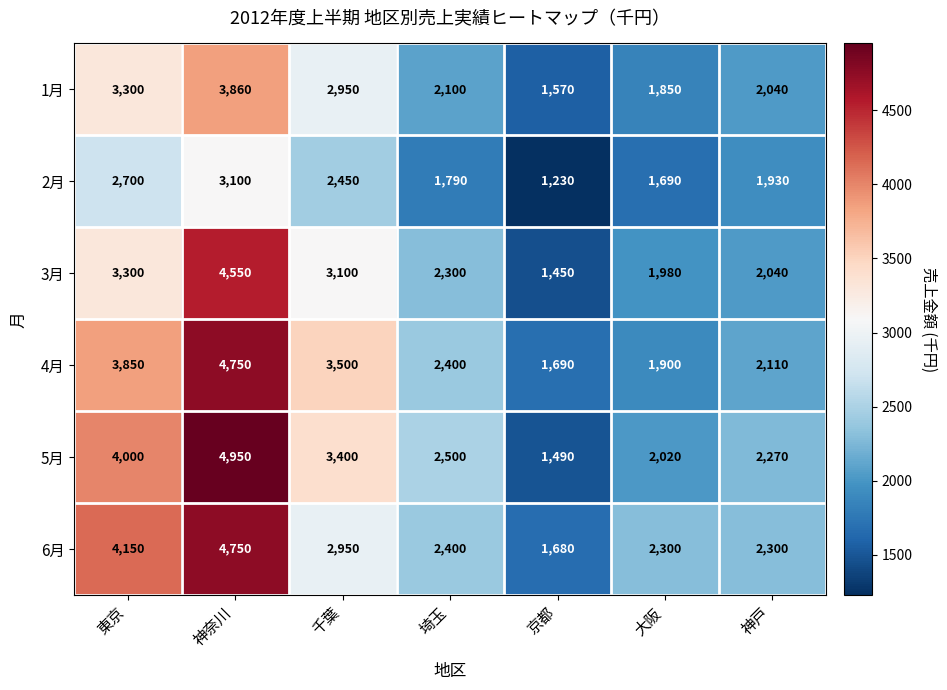

Which series changed the most between 東京 and 京都?

5月